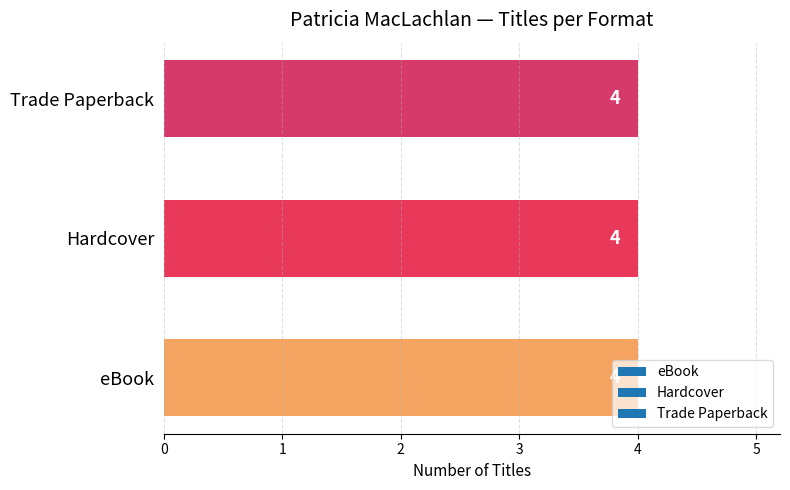

The Trade Paperback series shows 262873390 at Fly Away. True or false?

False